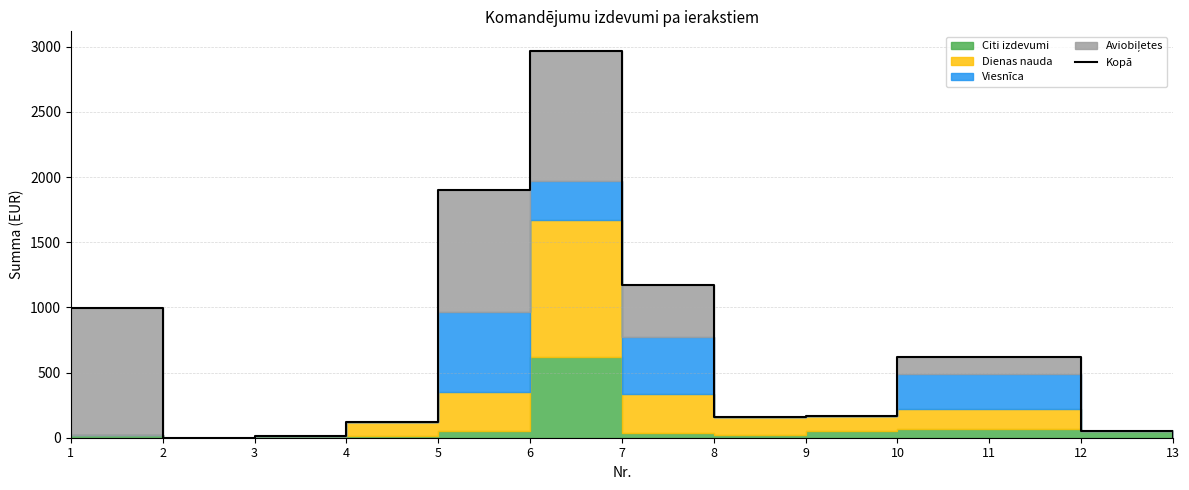

At which label does the data first exceed 170?

1